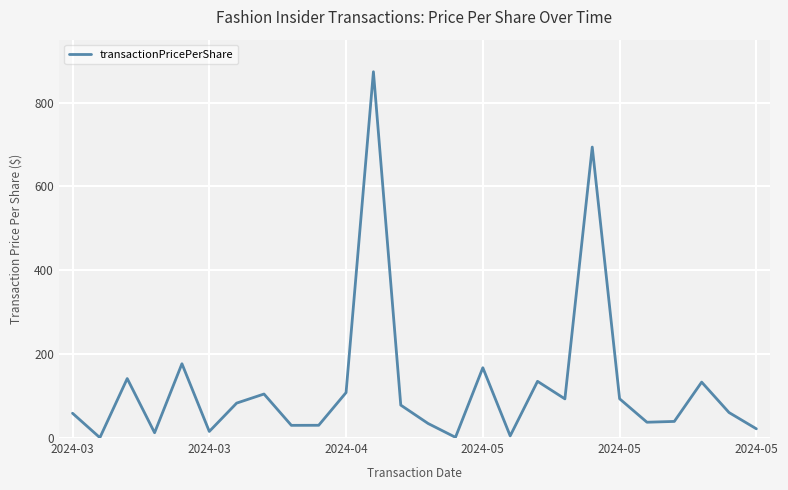

What is the greatest value displayed?

873.5